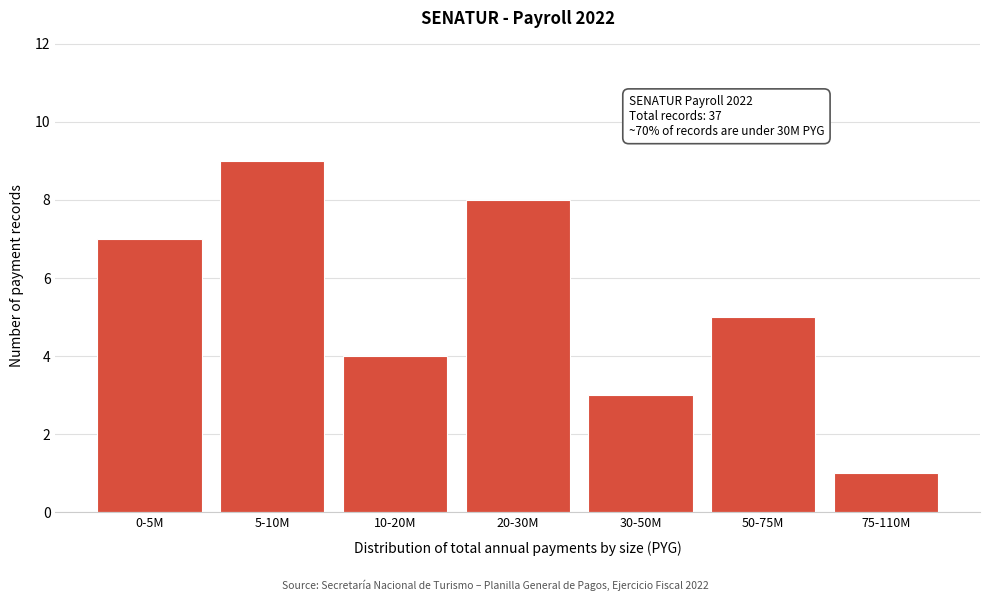

Reading right to left, transcribe all the data shown in this chart.

75-110M=1	50-75M=5	30-50M=3	20-30M=8	10-20M=4	5-10M=9	0-5M=7